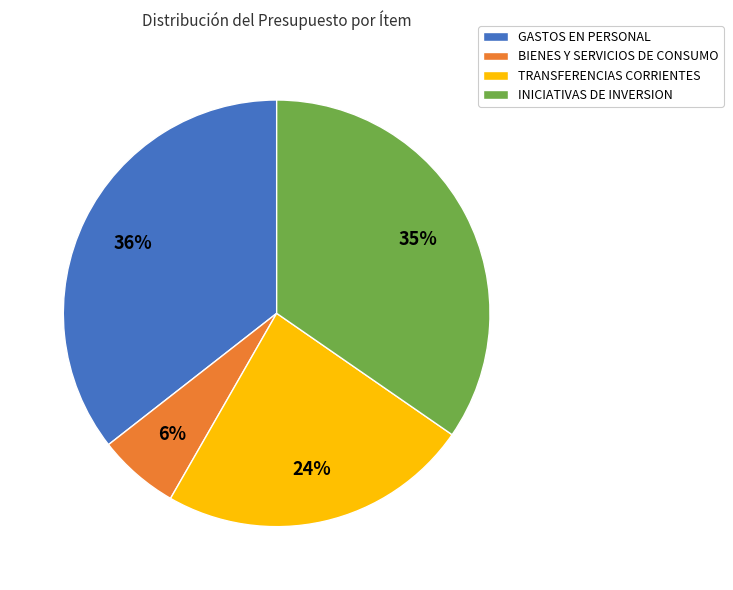

Which category has the smallest portion of the pie?

BIENES Y SERVICIOS DE CONSUMO